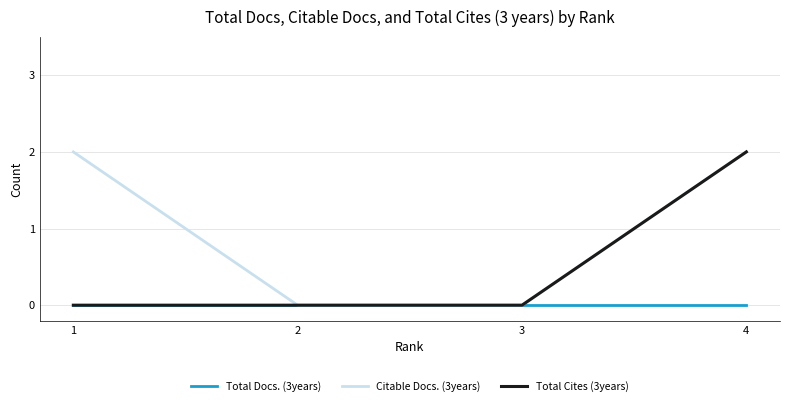

Which series has the largest total across all categories?

Citable Docs. (3years)